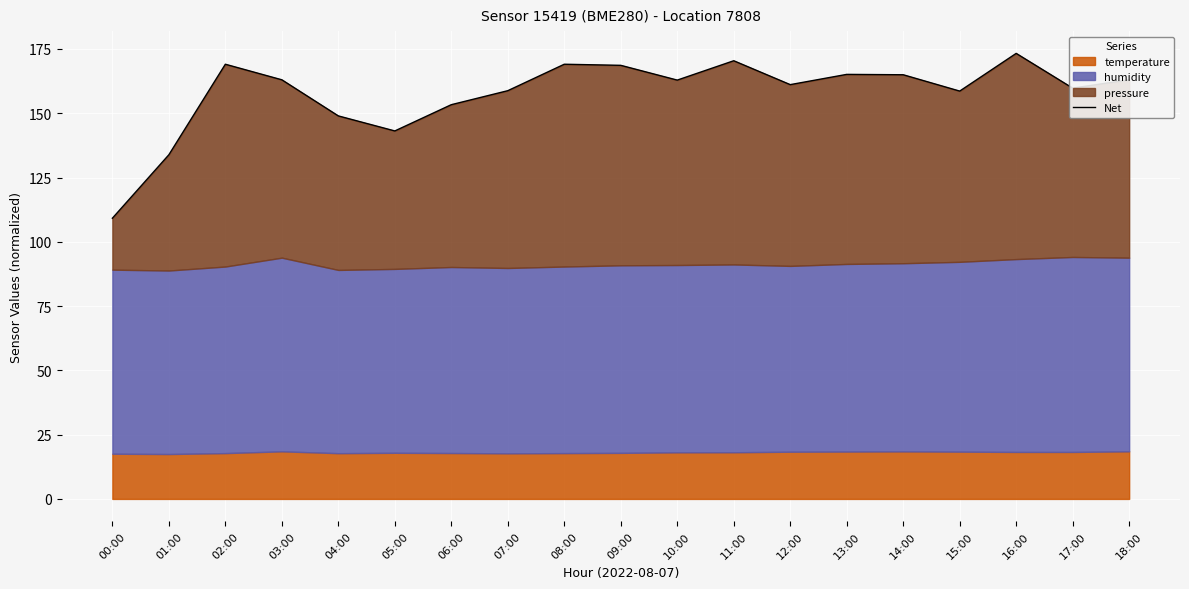

What is the greatest value displayed?

173.3